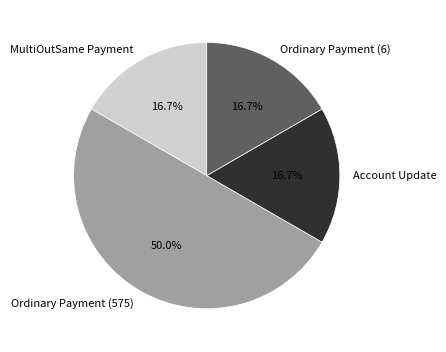

Which slice is the largest?

Ordinary Payment (575)